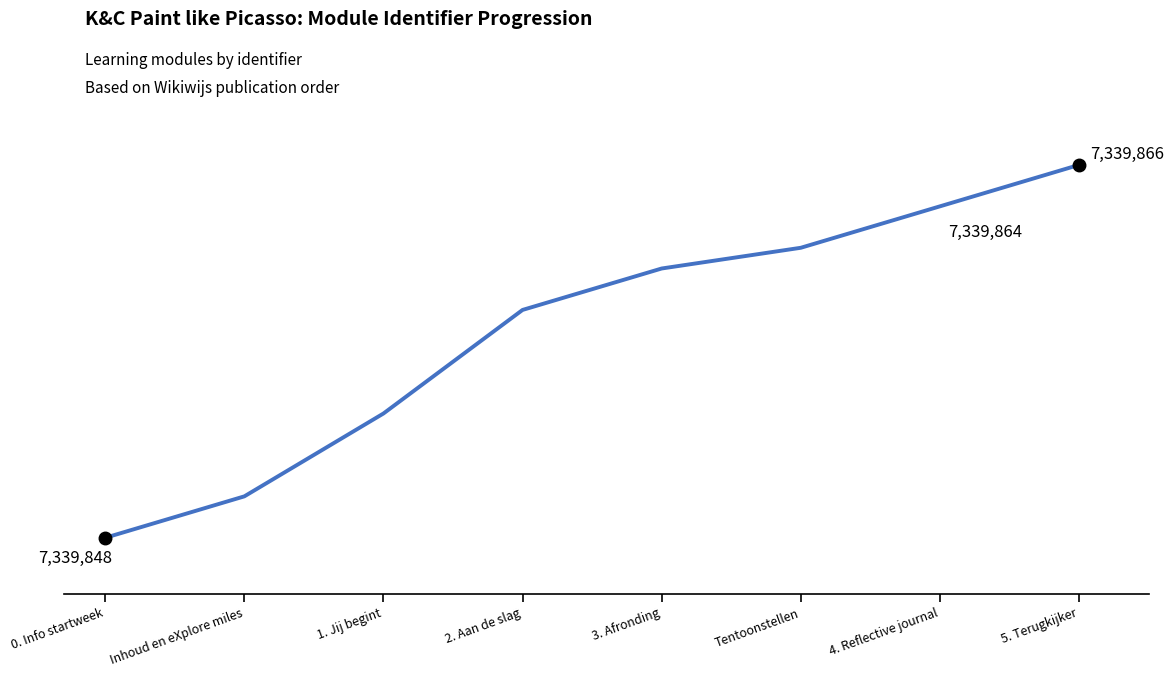

What is the sum of all values?

58718864